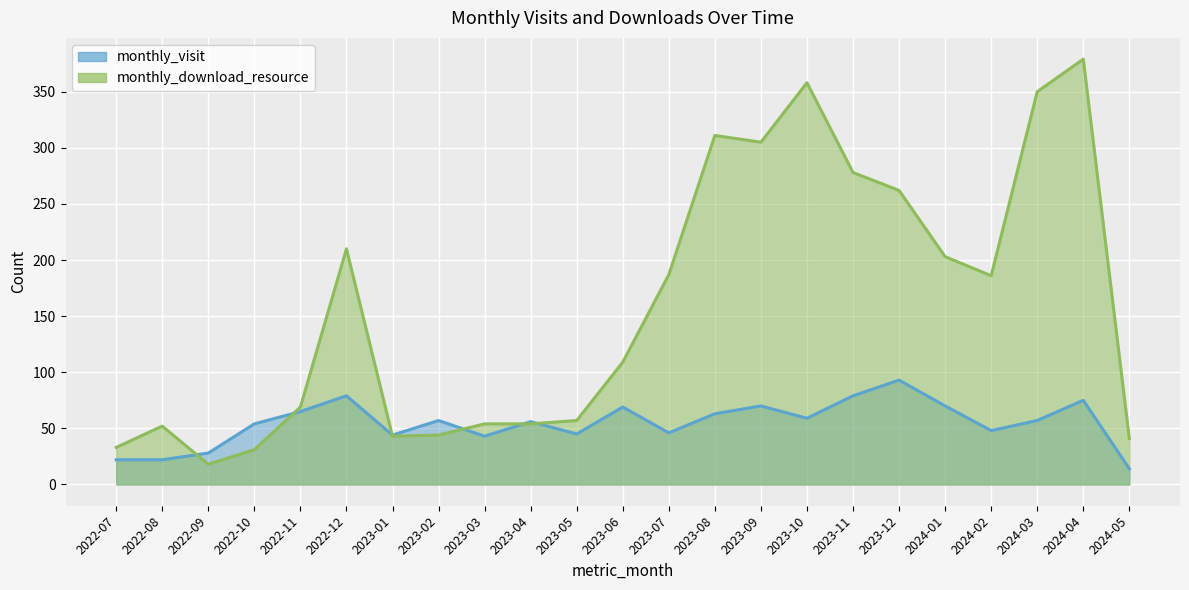

Rank the series at 2023-10 from highest to lowest value.

monthly_download_resource, monthly_visit